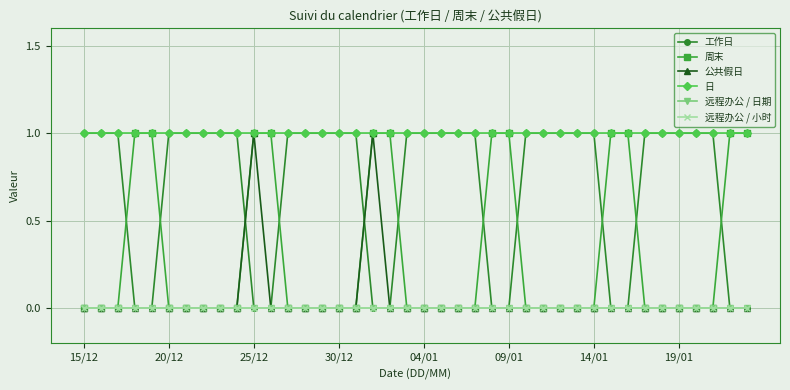

Which label corresponds to the smallest value in the chart?

30/12